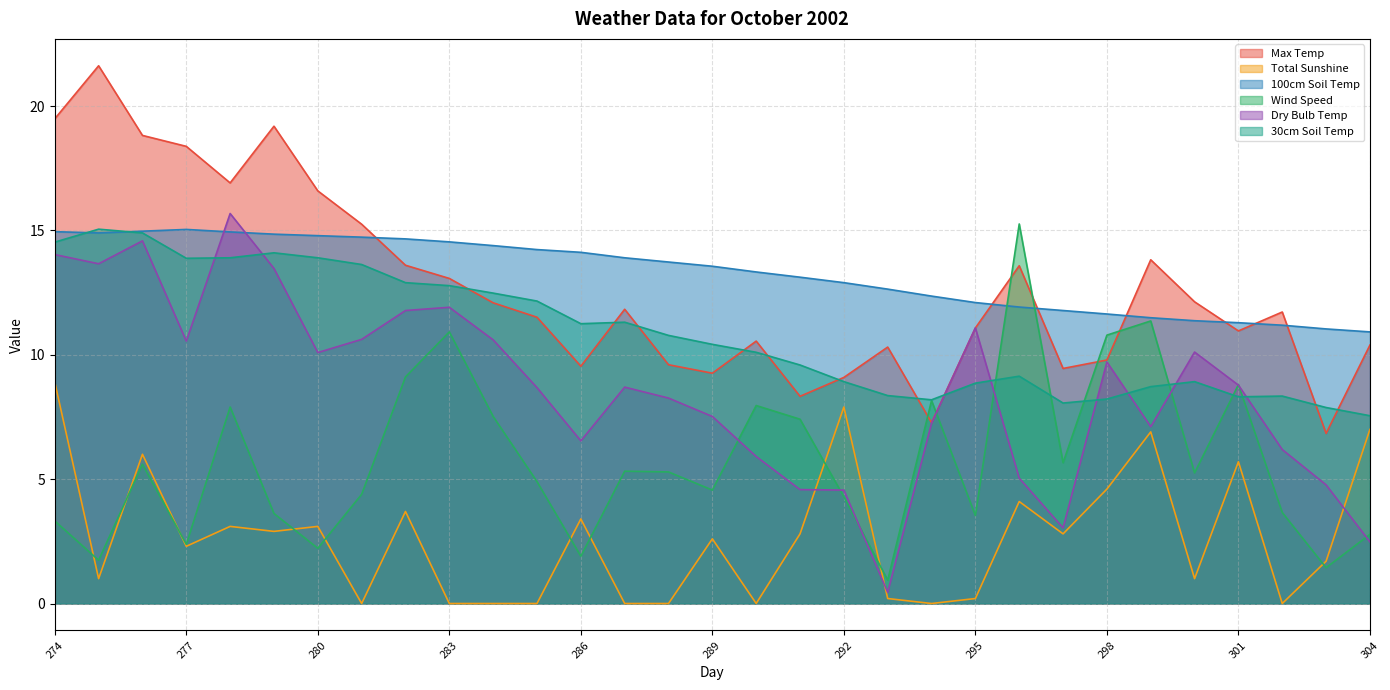

How many positive values does the Total Sunshine series have?

22